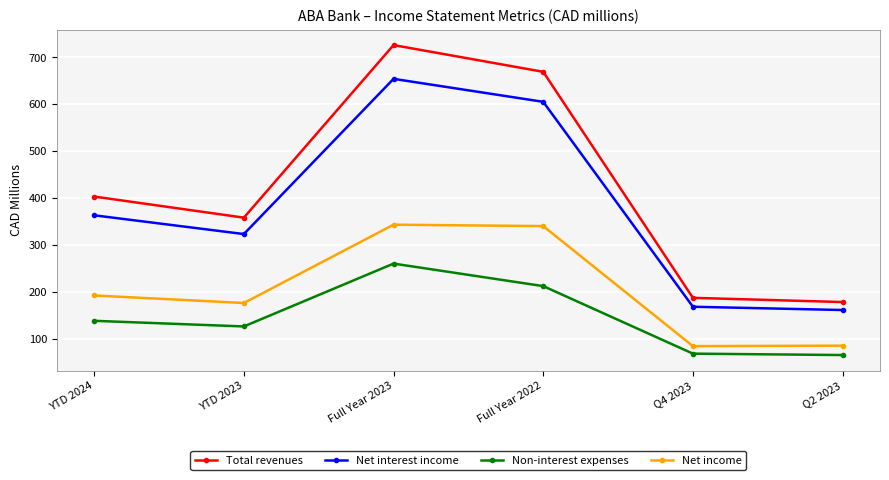

What position from the left is YTD 2023?

2